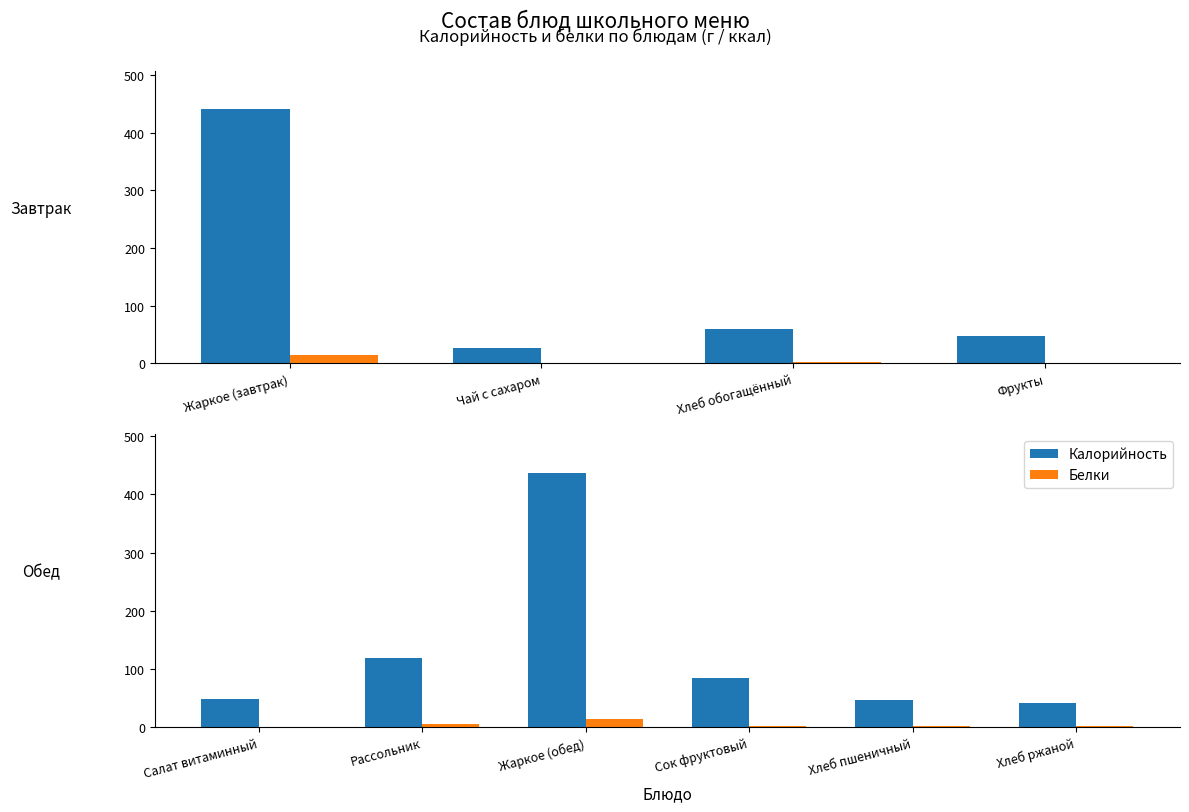

How many series are shown in this chart?

2